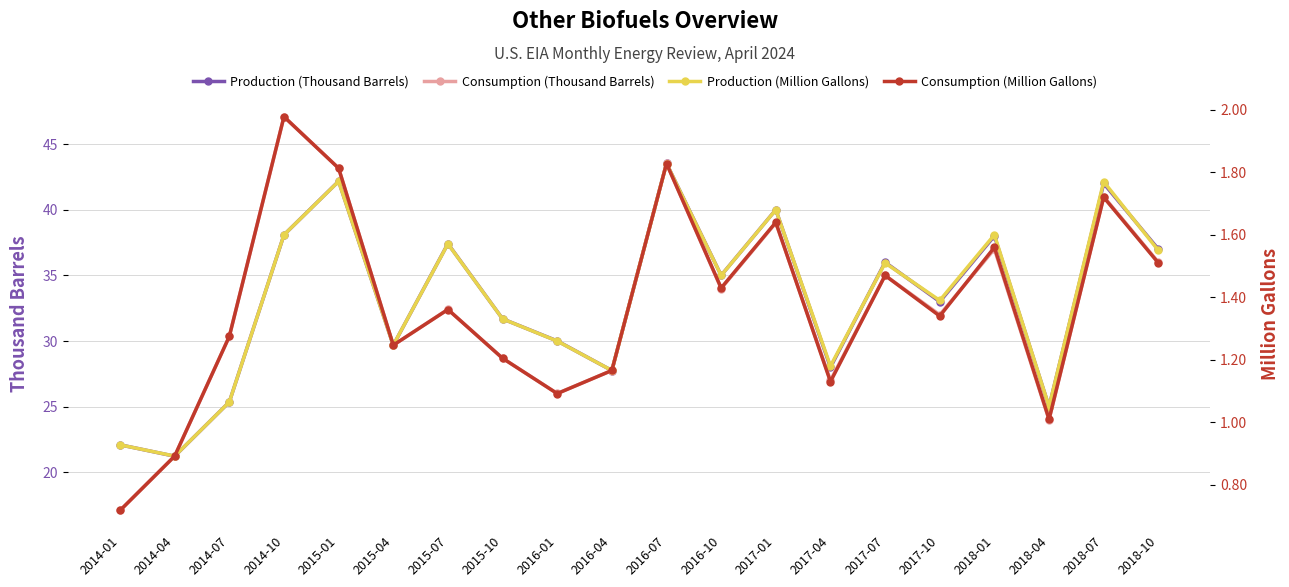

Reading left to right, transcribe all the data shown in this chart.

Production (Thousand Barrels): 22.1	21.2	25.4	38.1	42.2	29.7	37.4	31.7	30.0	27.8	43.5	35.0	40.0	28.0	36.0	33.0	38.0	25.0	42.0	37.0
Consumption (Thousand Barrels): 17.1	21.2	30.4	47.1	43.2	29.7	32.4	28.7	26.0	27.8	43.5	34.0	39.0	27.0	35.0	32.0	37.0	24.0	41.0	36.0
Production (Million Gallons): 0.9	0.9	1.1	1.6	1.8	1.2	1.6	1.3	1.3	1.2	1.8	1.5	1.7	1.2	1.5	1.4	1.6	1.1	1.8	1.6
Consumption (Million Gallons): 0.7	0.9	1.3	2.0	1.8	1.2	1.4	1.2	1.1	1.2	1.8	1.4	1.6	1.1	1.5	1.3	1.6	1.0	1.7	1.5